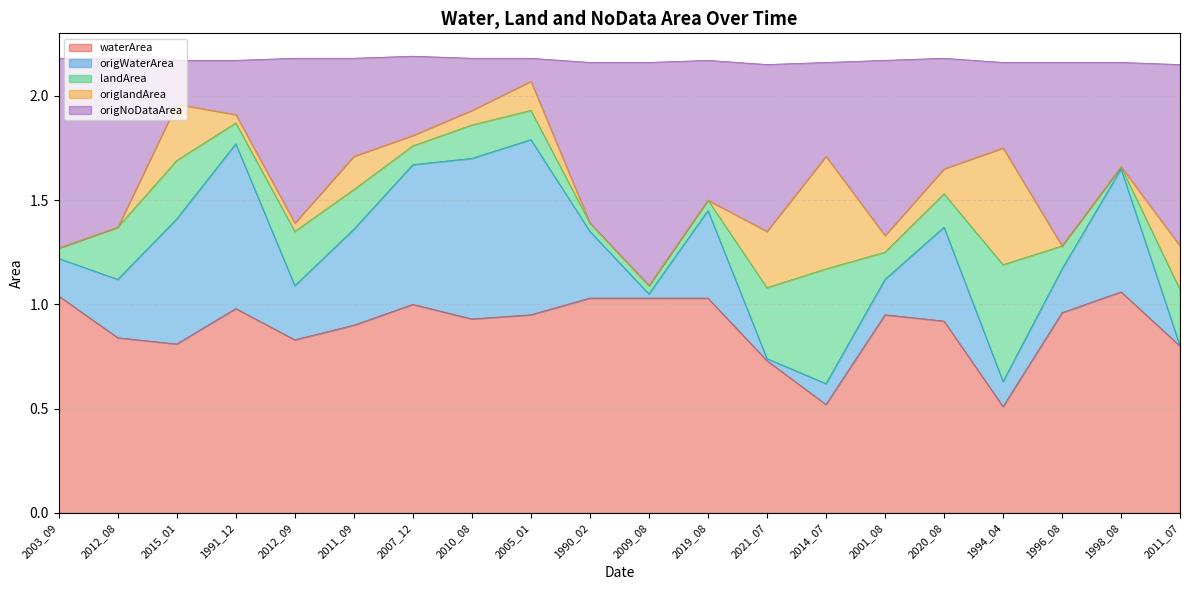

The waterArea series shows 0.4 at 1998_08. True or false?

False